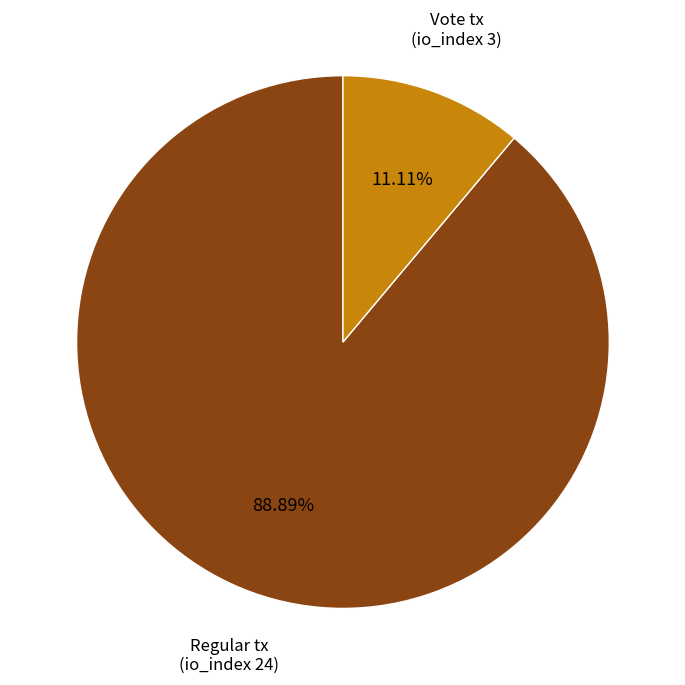

Does any single category account for the majority?

Yes